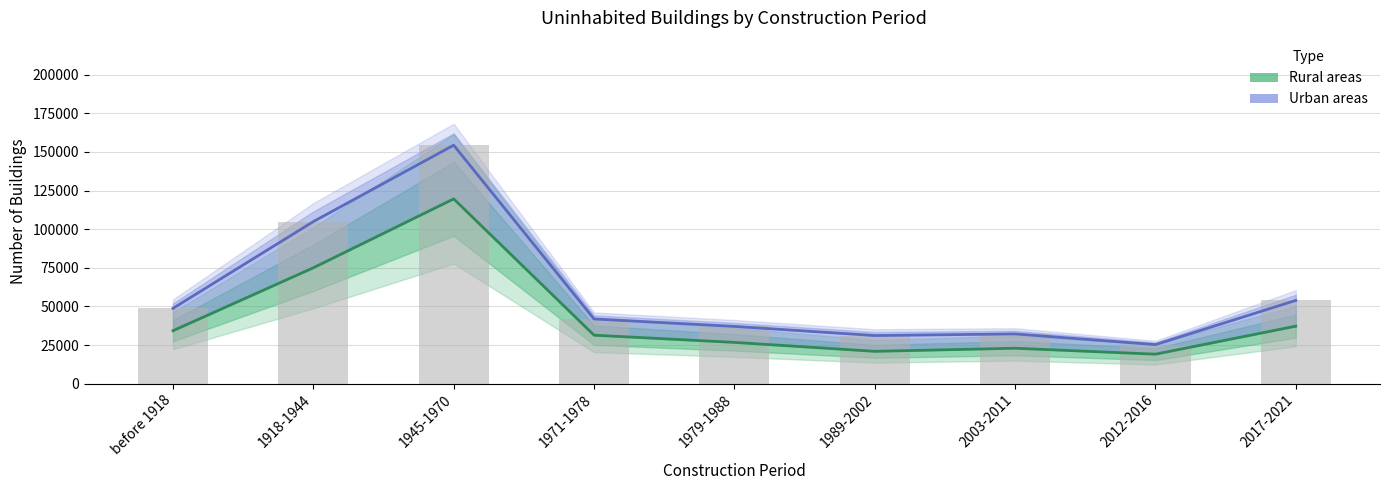

At which label does Urban areas reach its peak?

1945-1970